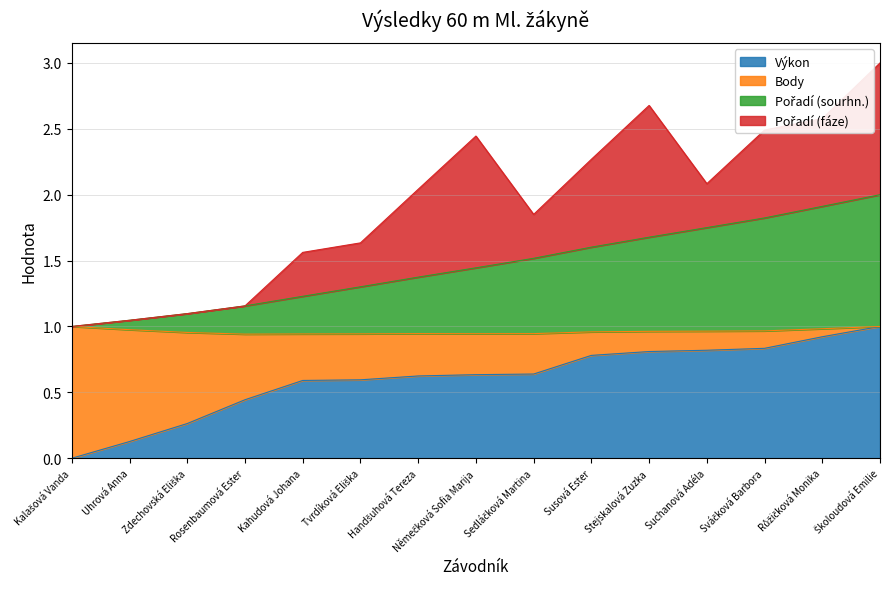

Does the chart display data point markers on the line(s)?

No